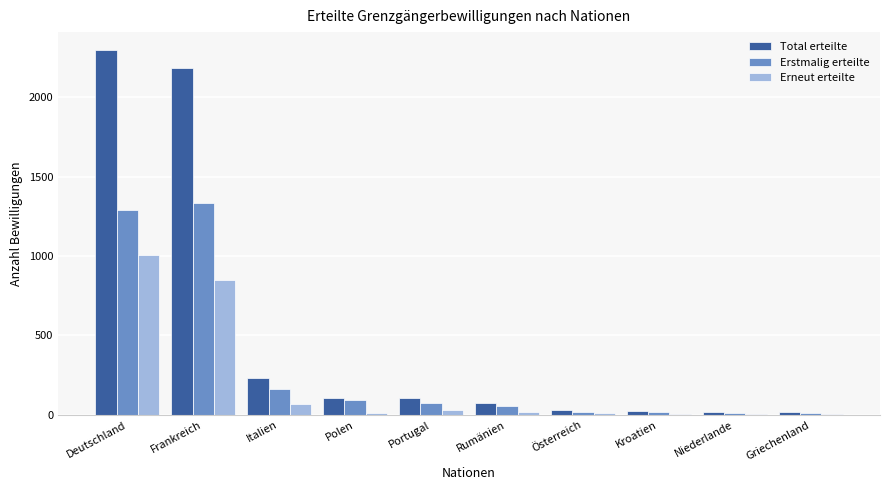

What value does the Erneut erteilte series have at Deutschland?

1004